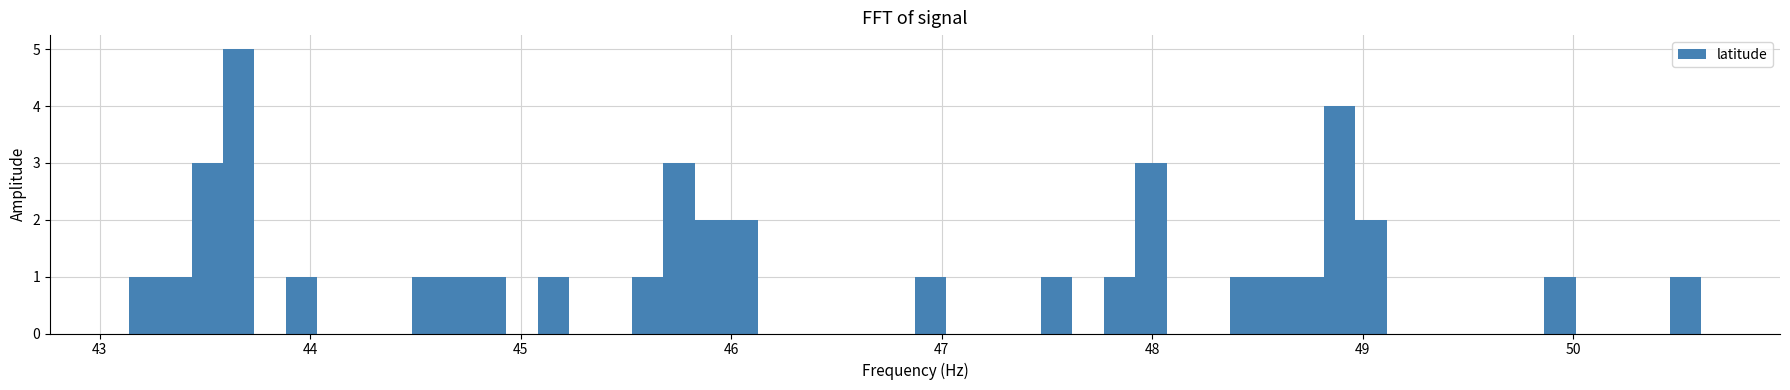

Around what value on the x-axis is the tallest bar? Give the approximate position of its centre, as read against the axis.

43.7